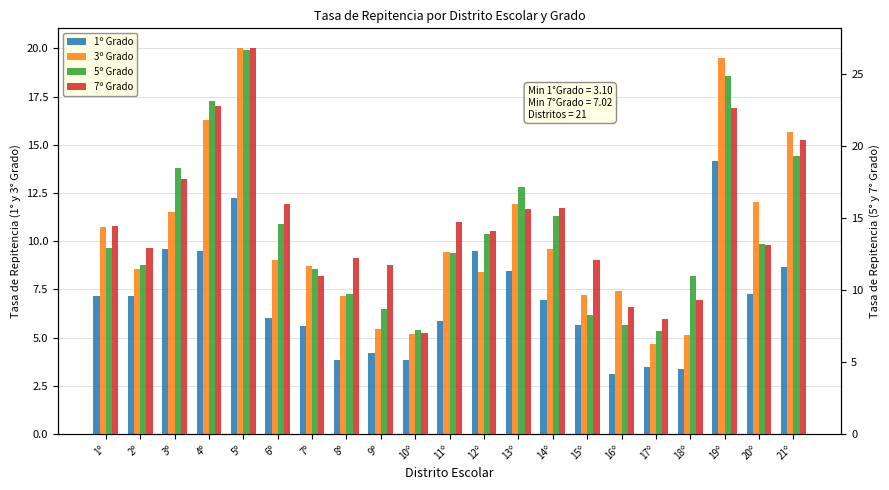

How many data points in 1º Grado are above 6?

12